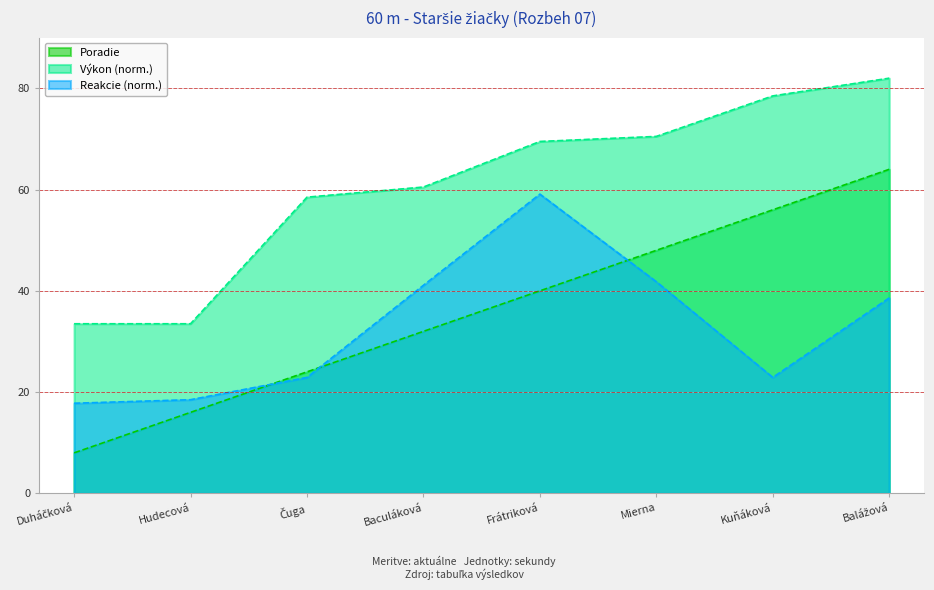

At how many categories does at least one series exceed 67?

4